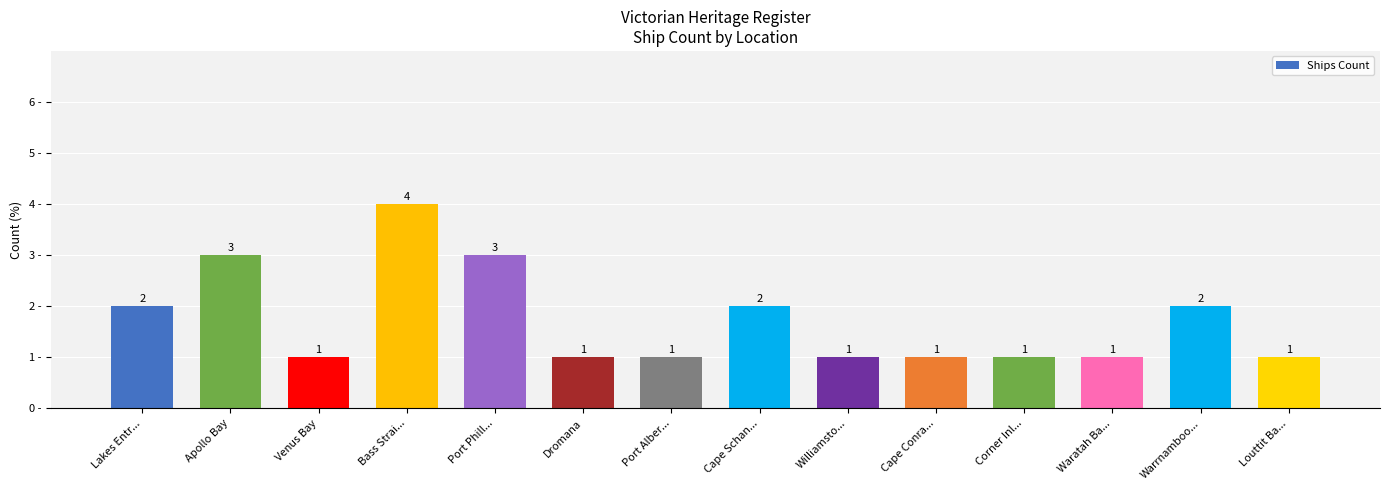

Reading left to right, extract all data points from this chart.

Lakes Entr...=2	Apollo Bay=3	Venus Bay=1	Bass Strai...=4	Port Phill...=3	Dromana=1	Port Alber...=1	Cape Schan...=2	Williamsto...=1	Cape Conra...=1	Corner Inl...=1	Waratah Ba...=1	Warrnamboo...=2	Louttit Ba...=1